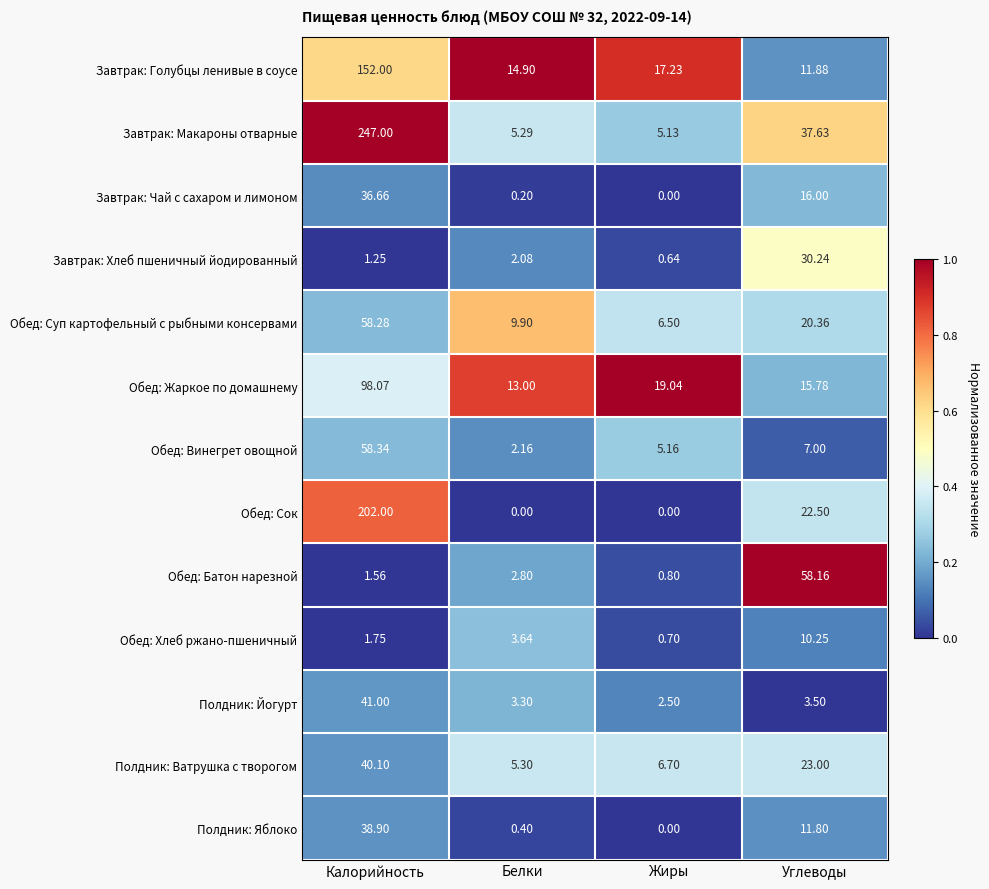

What is the greatest value displayed?

247.0